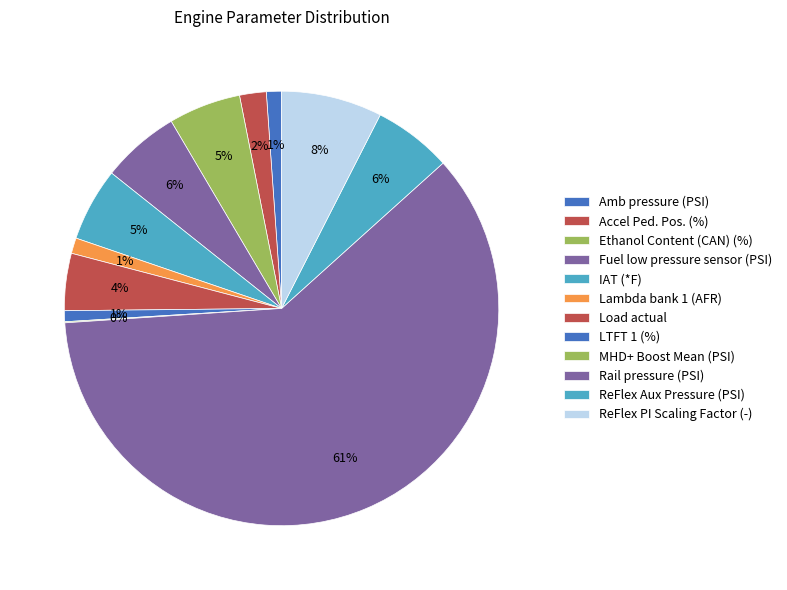

What percentage do Lambda bank 1 (AFR) and Ethanol Content (CAN) (%) together represent?

6.5%